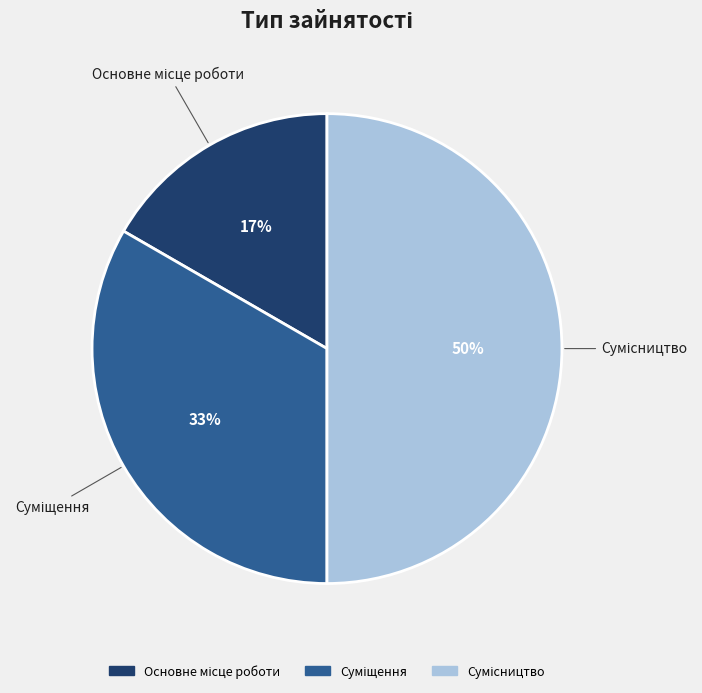

To the nearest percent, what is the average slice percentage?

33%